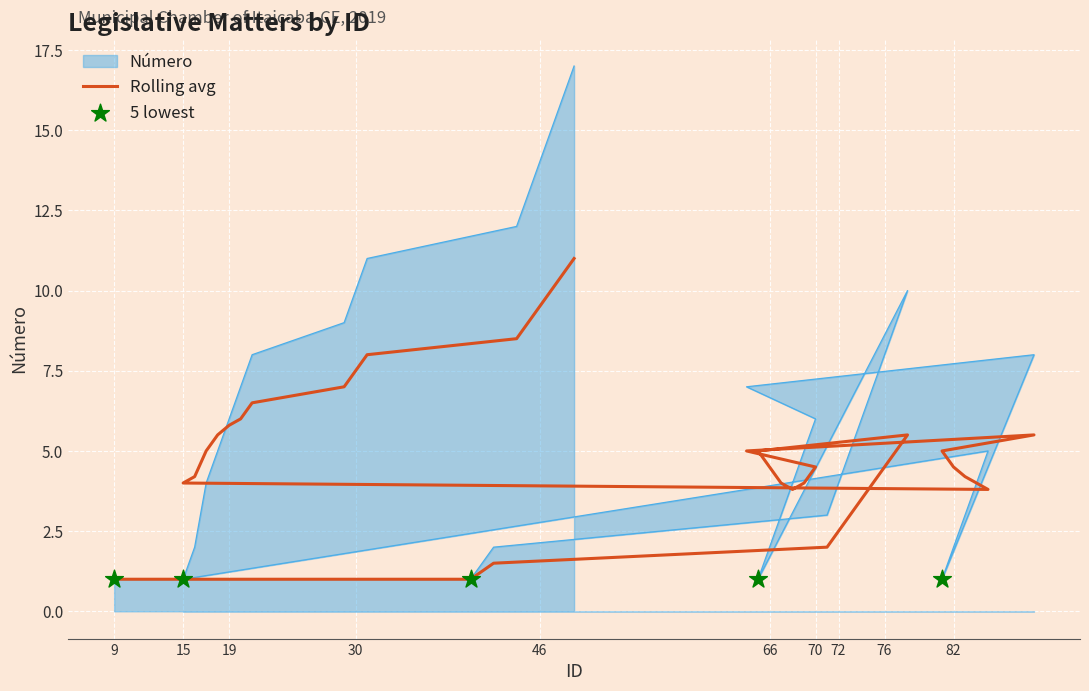

At how many categories does at least one series exceed 16?

1